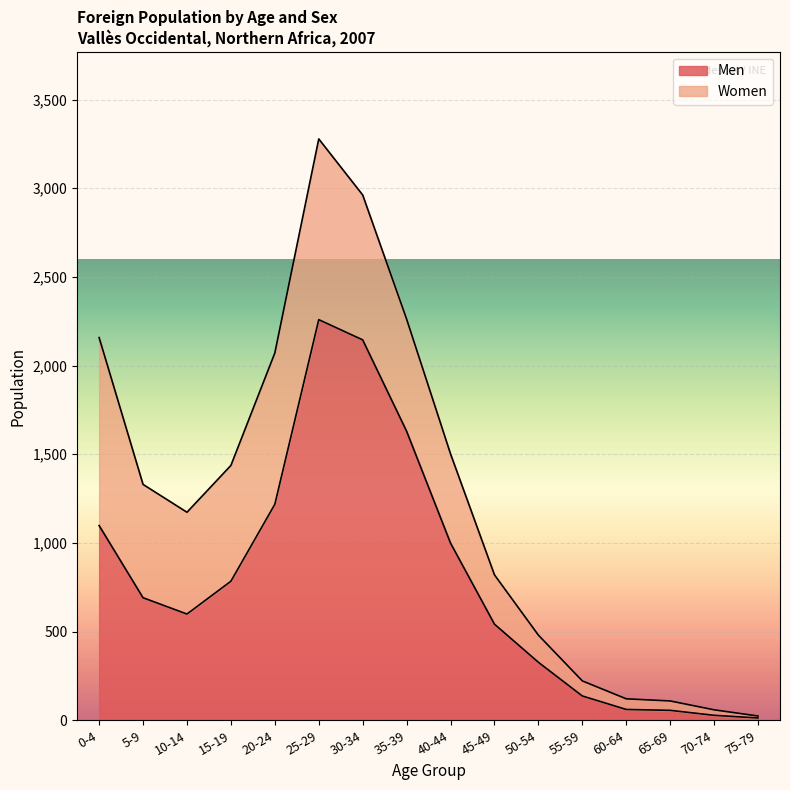

How many interior local peaks (higher than both neighbors) does the data have?

1